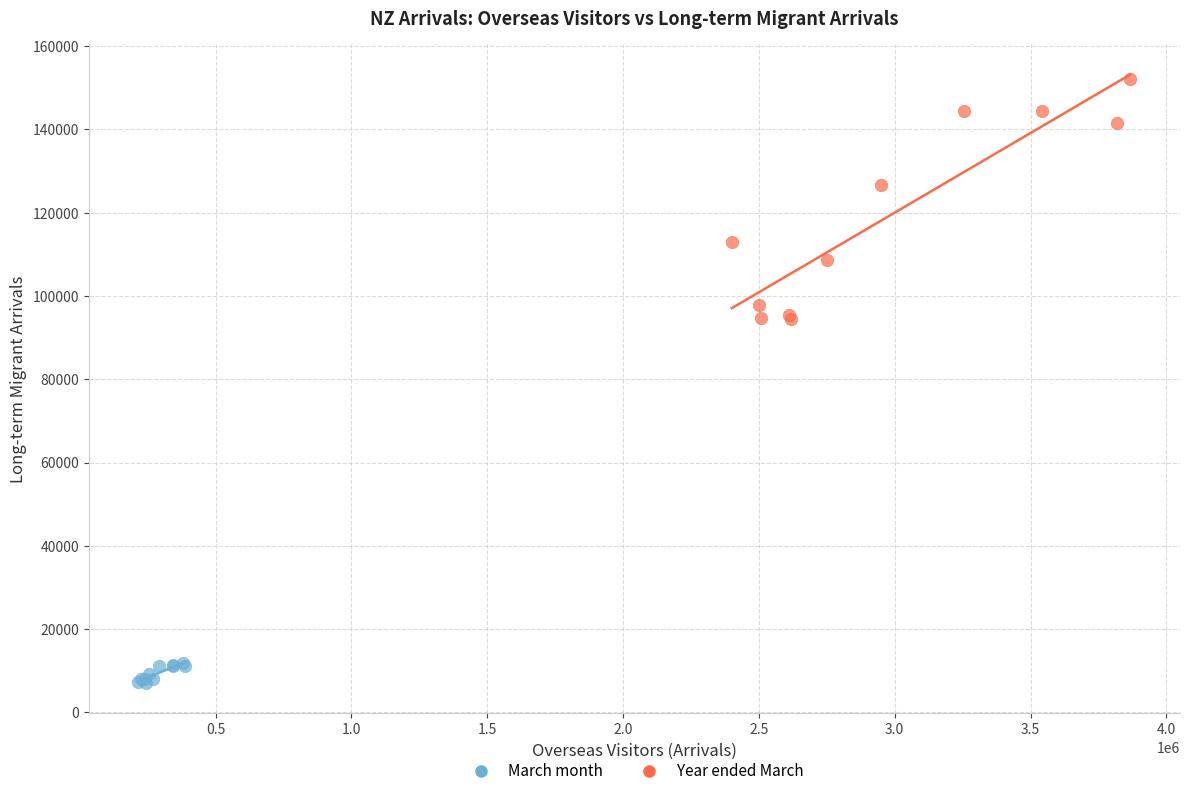

Which series reaches the maximum Y coordinate?

Year ended March